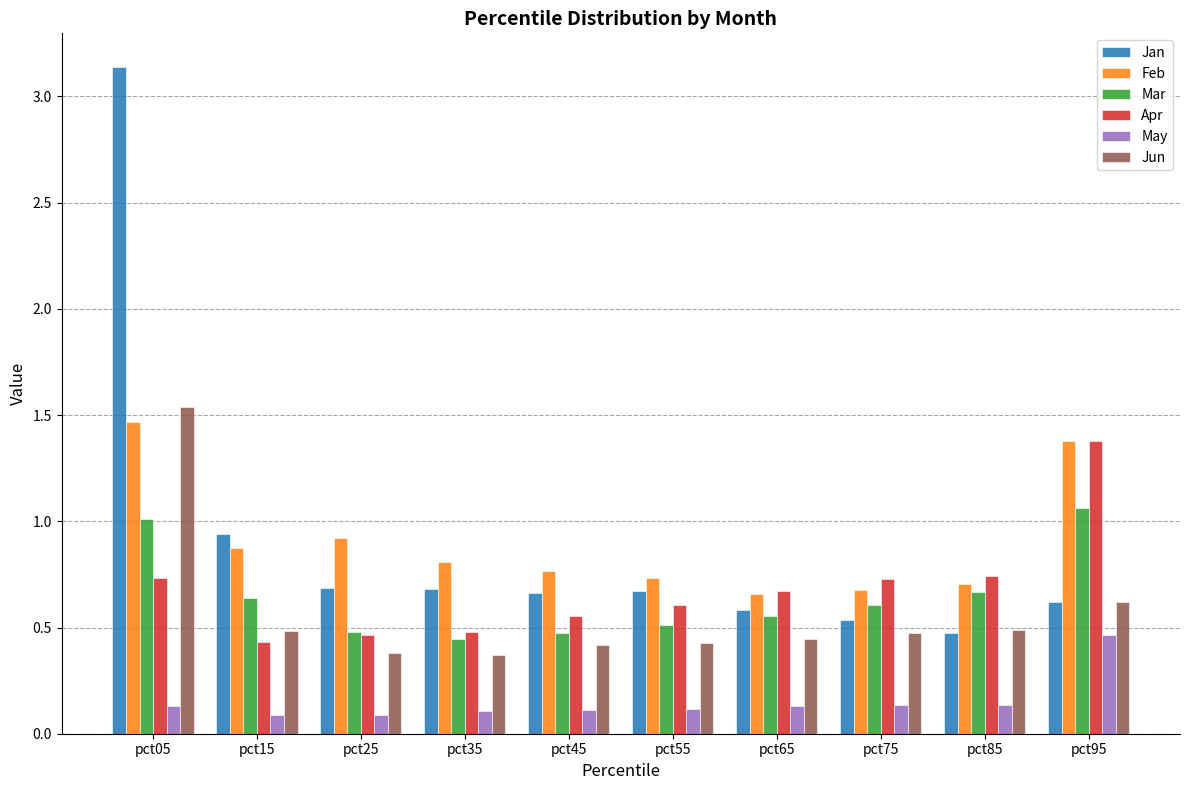

Is the value of Mar at pct75 greater than the value of May at pct15?

Yes